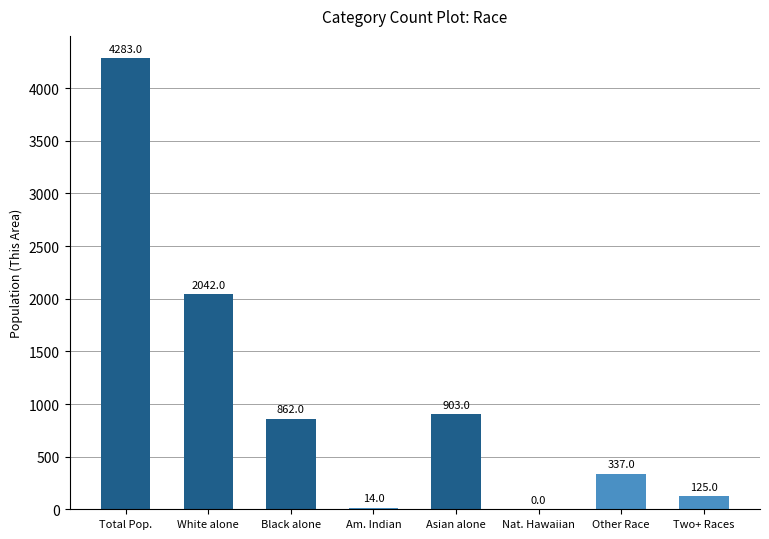

How many values are above zero?

7